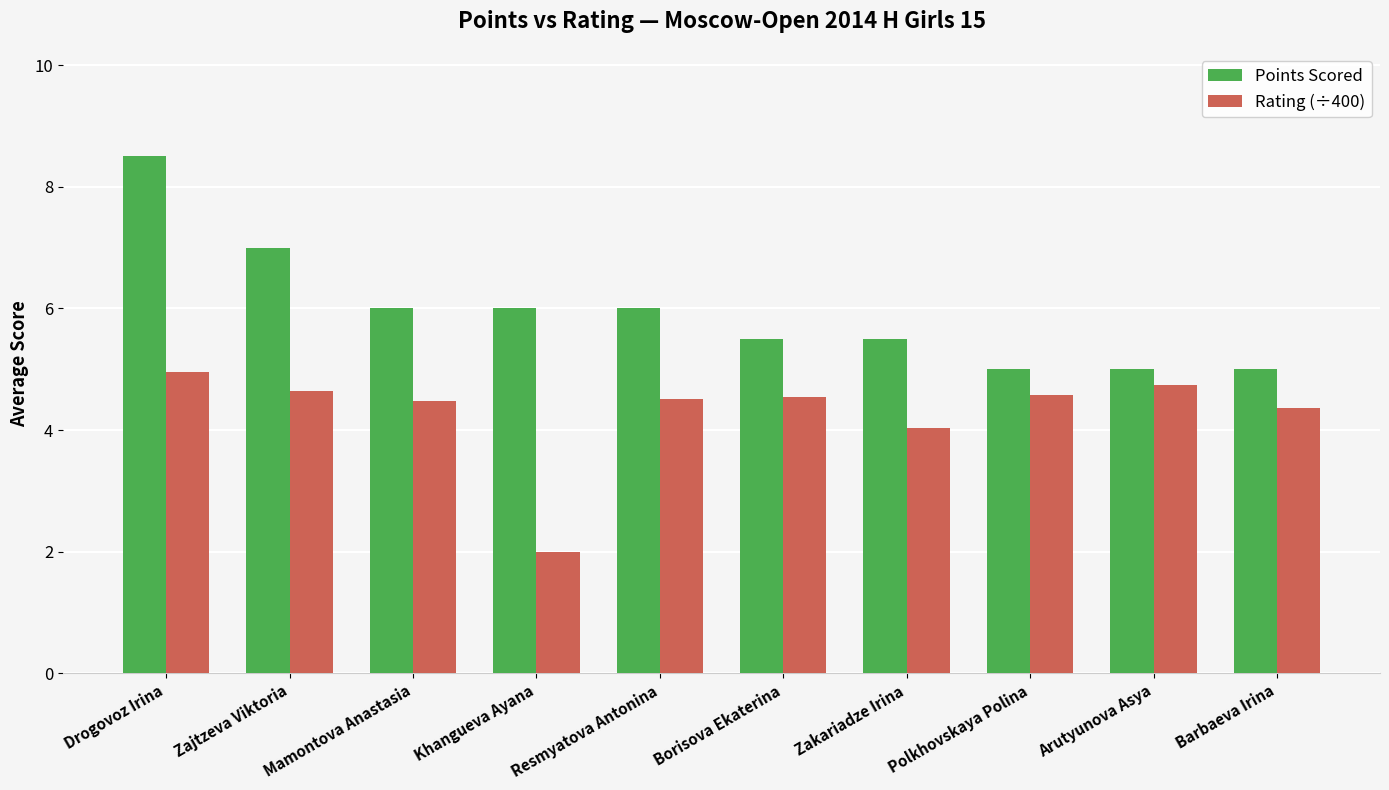

What is the label of the 8th bar from the left?

Polkhovskaya Polina